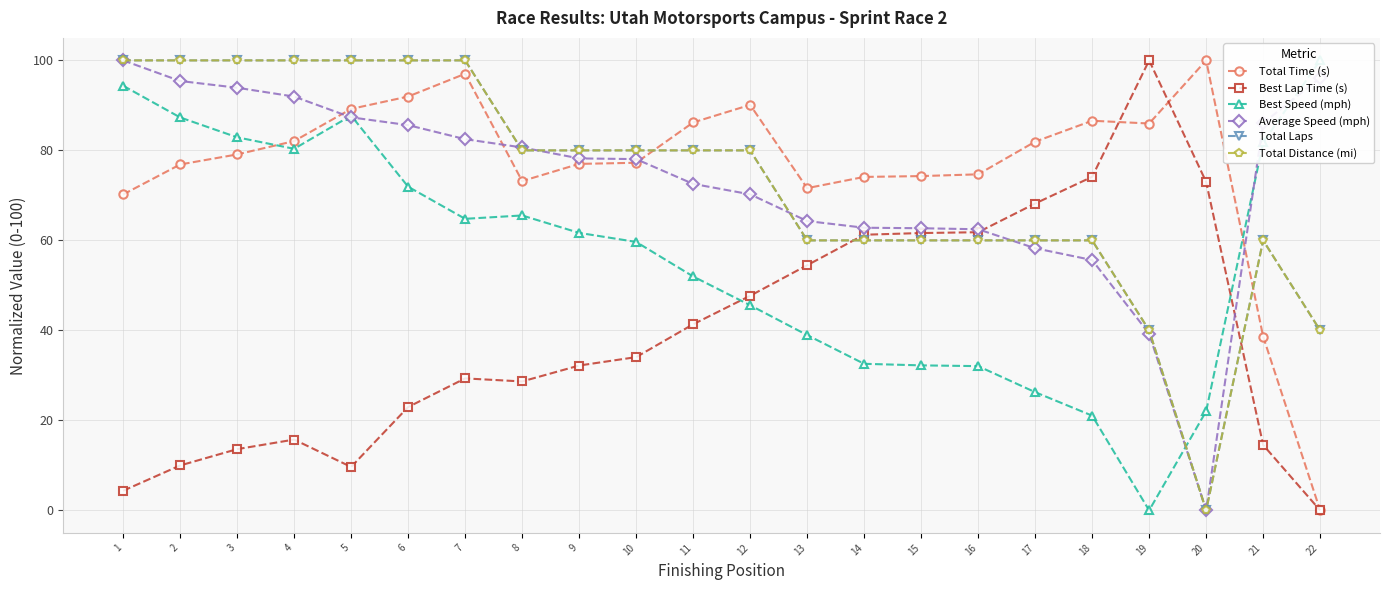

Is it true that Total Distance (mi) equals 16.8 at 17?

False